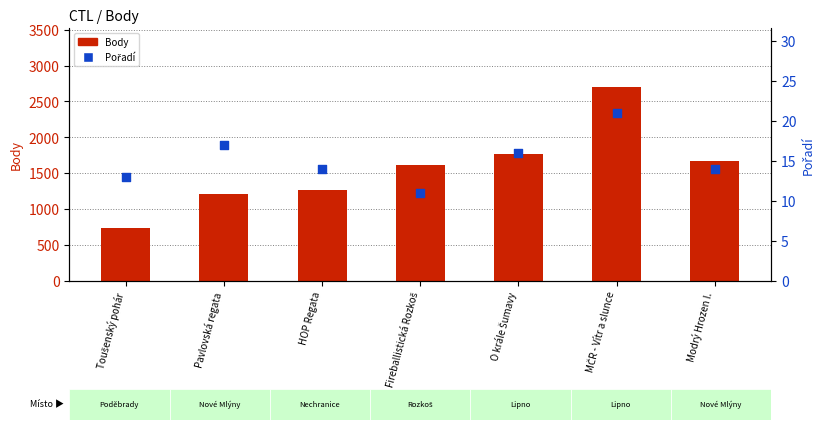

Which series has the largest total across all categories?

Body